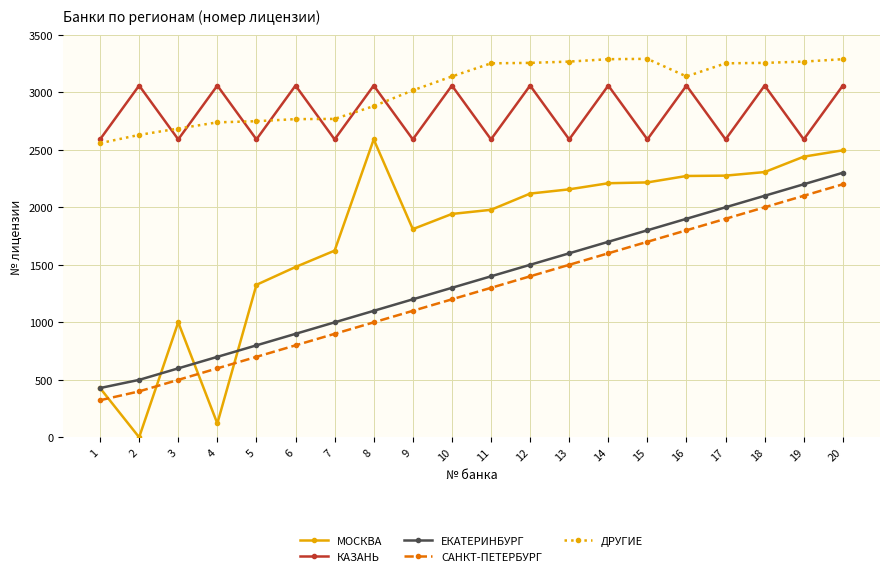

True or false: ДРУГИЕ and МОСКВА cross at least once.

False